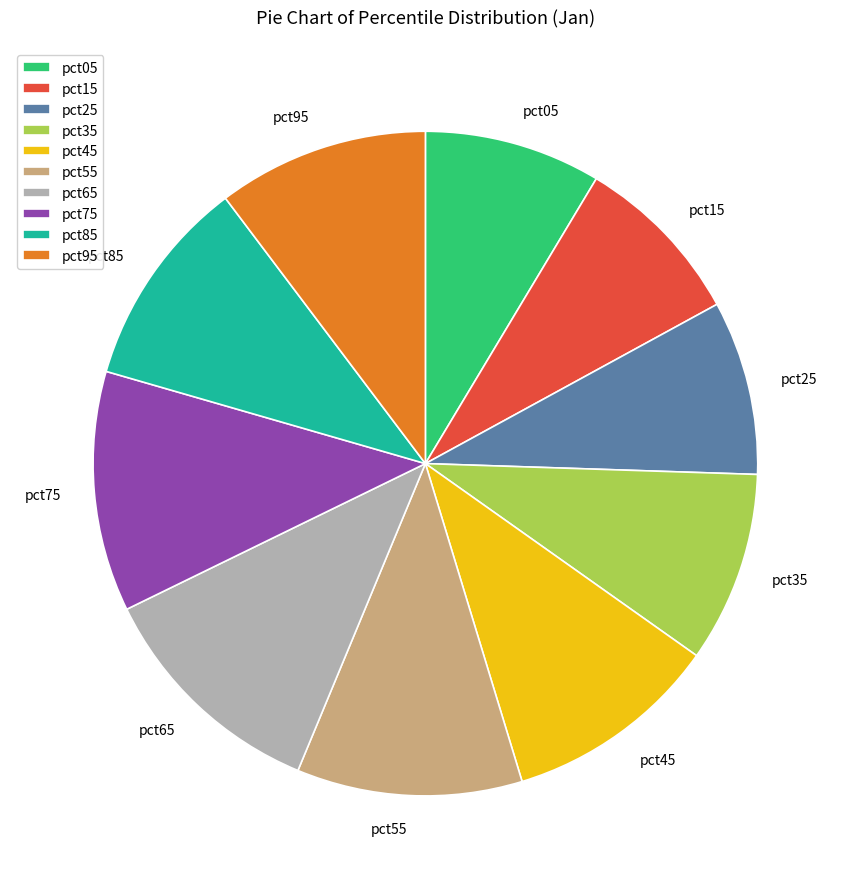

Is the sum of pct05 and pct15 greater than half?

No